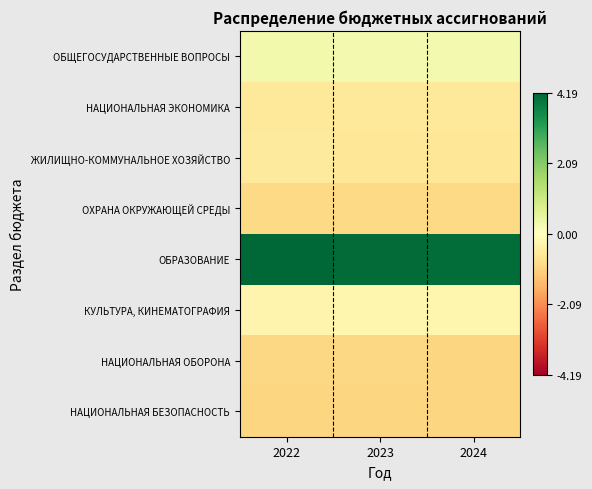

Reading left to right, extract all data points from this chart.

ОБЩЕГОСУДАРСТВЕННЫЕ ВОПРОСЫ: 2022=0.3	2023=0.3	2024=0.3
НАЦИОНАЛЬНАЯ ЭКОНОМИКА: 2022=-0.6	2023=-0.6	2024=-0.6
ЖИЛИЩНО-КОММУНАЛЬНОЕ ХОЗЯЙСТВО: 2022=-0.5	2023=-0.6	2024=-0.6
ОХРАНА ОКРУЖАЮЩЕЙ СРЕДЫ: 2022=-0.9	2023=-0.9	2024=-0.9
ОБРАЗОВАНИЕ: 2022=4.2	2023=4.1	2024=4.1
КУЛЬТУРА, КИНЕМАТОГРАФИЯ: 2022=-0.3	2023=-0.2	2024=-0.3
НАЦИОНАЛЬНАЯ ОБОРОНА: 2022=-1.0	2023=-1.0	2024=-1.0
НАЦИОНАЛЬНАЯ БЕЗОПАСНОСТЬ: 2022=-1.0	2023=-1.0	2024=-1.0